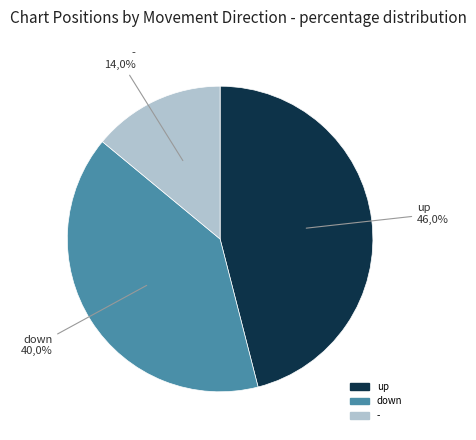

Rank the categories by value from lowest to highest.

-, down, up